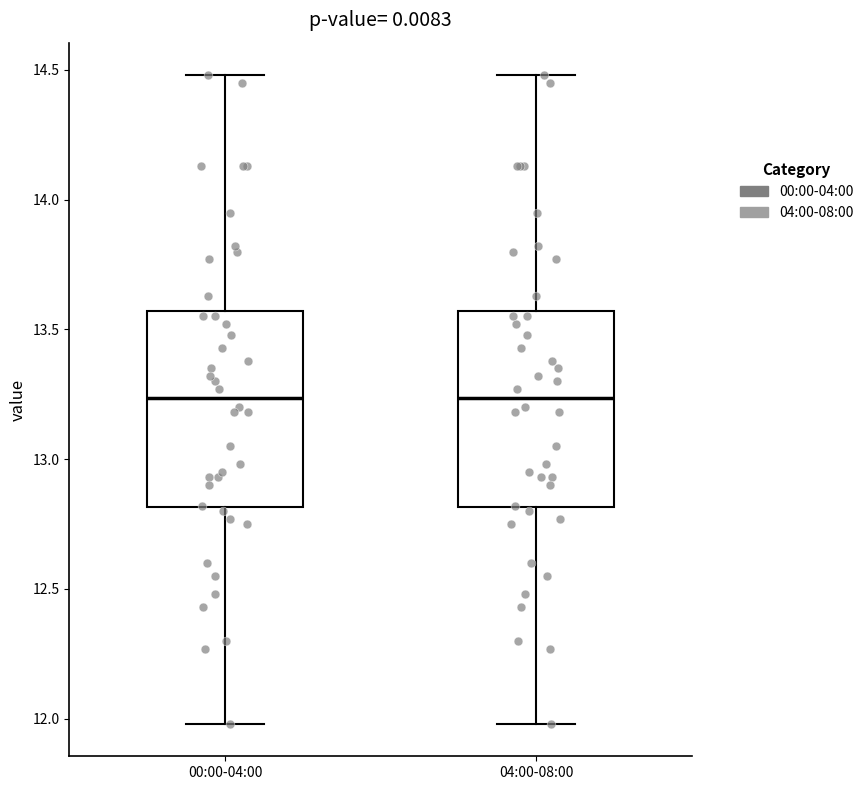

Reading left to right, transcribe this box plot: for each box, give where its median line is, the range the box spans, and where its two whiskers end, as read against the y-axis. The values are not printed on the chart, so give them approximately, as read against the axis.

00:00-04:00: median 13.25, box 12.80 to 13.55, whiskers 12.00 to 14.50
04:00-08:00: median 13.25, box 12.80 to 13.55, whiskers 12.00 to 14.50